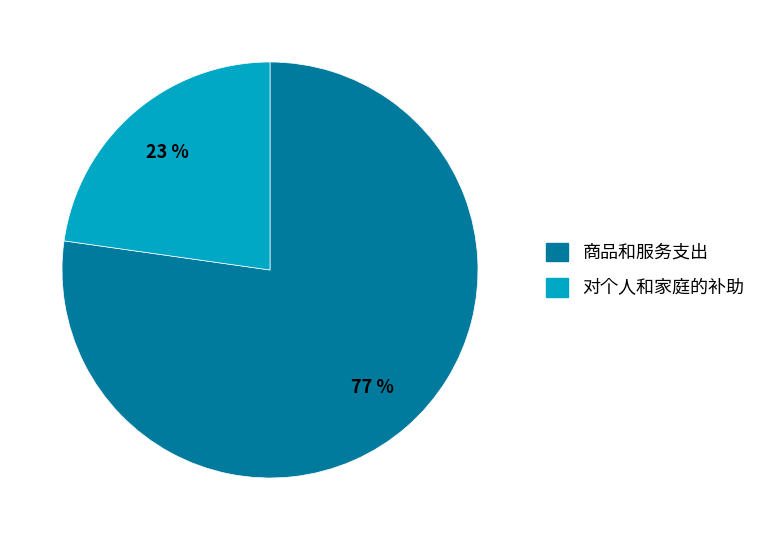

How many slices are in this pie chart?

2